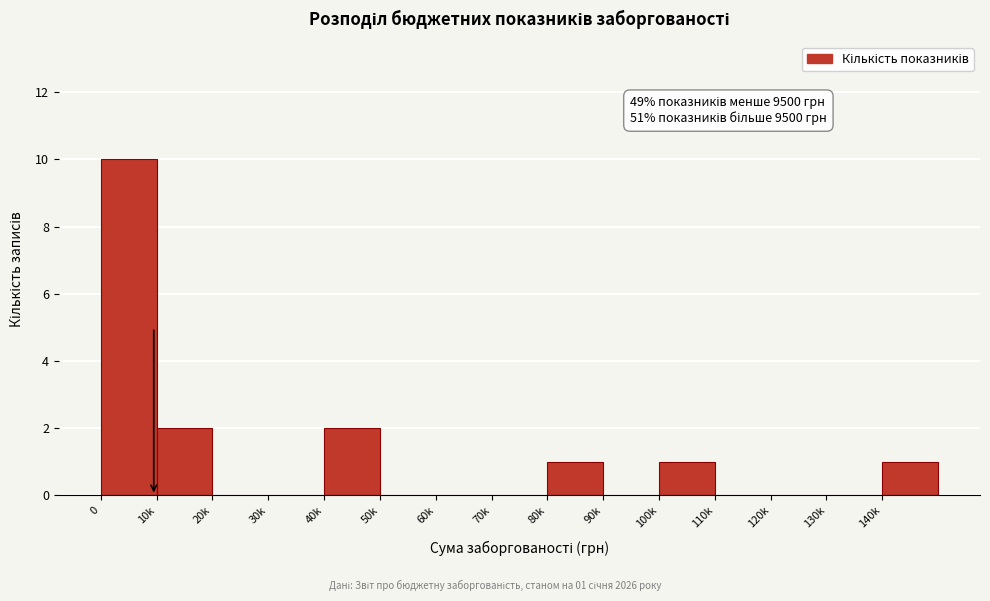

Reading left to right, transcribe all the data shown in this chart.

0=10	10k=2	20k=0	30k=0	40k=2	50k=0	60k=0	70k=0	80k=1	90k=0	100k=1	110k=0	120k=0	130k=0	140k=1